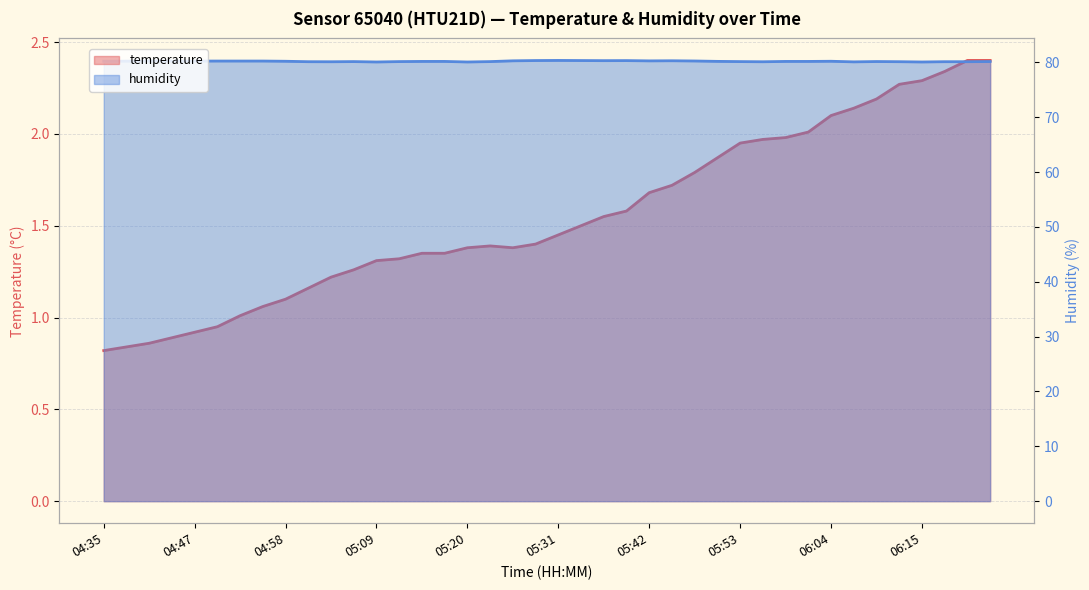

What are all the series names shown in the legend?

temperature, humidity